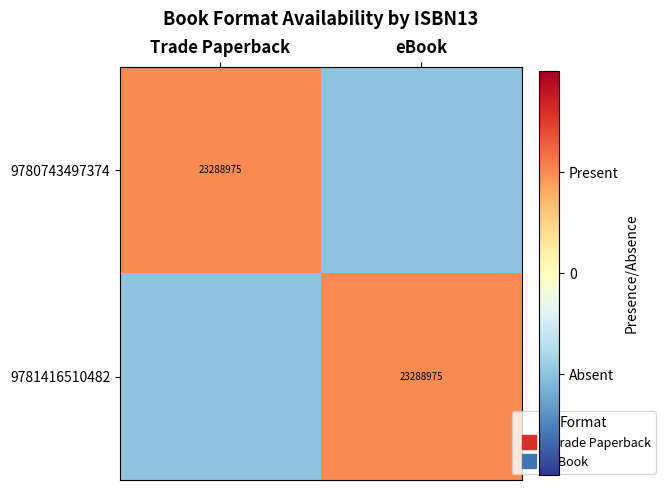

The value of 9781416510482 at Trade Paperback is 0. True or false?

False